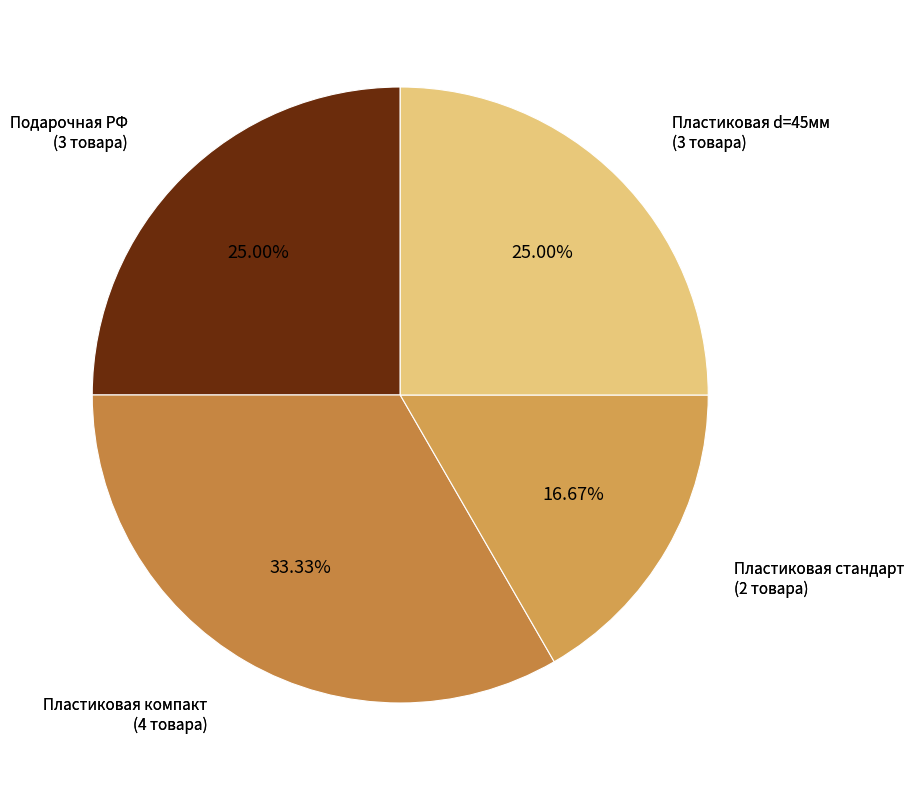

How many segments does this pie chart have?

4